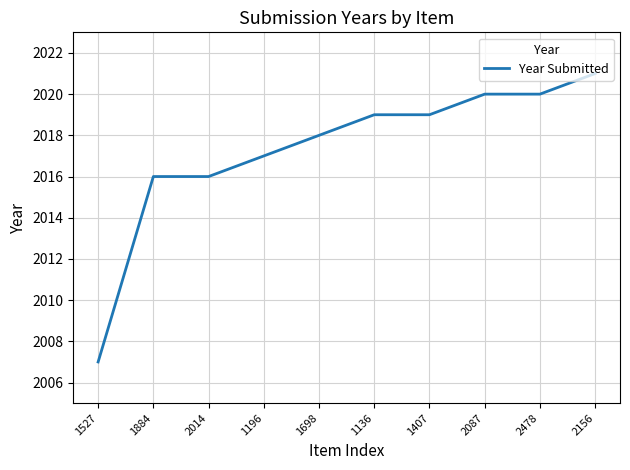

What position from the left is 2156?

10